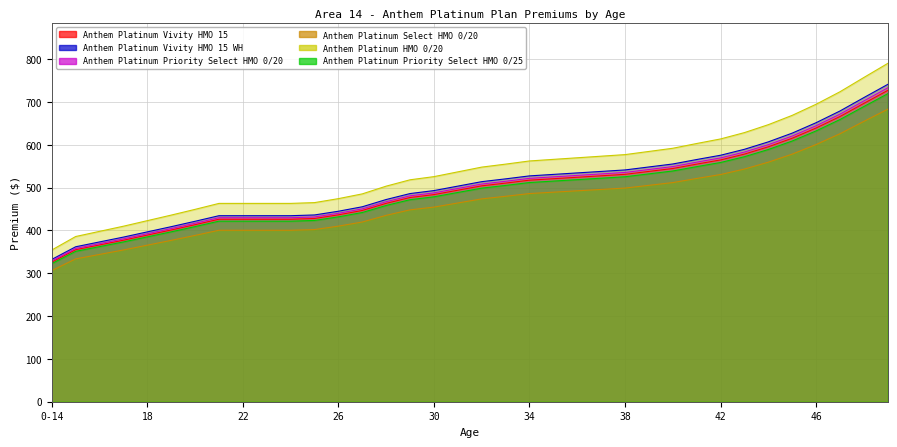

Is it true that Anthem Platinum Select HMO 0/20 equals 464.2 at 31?

True